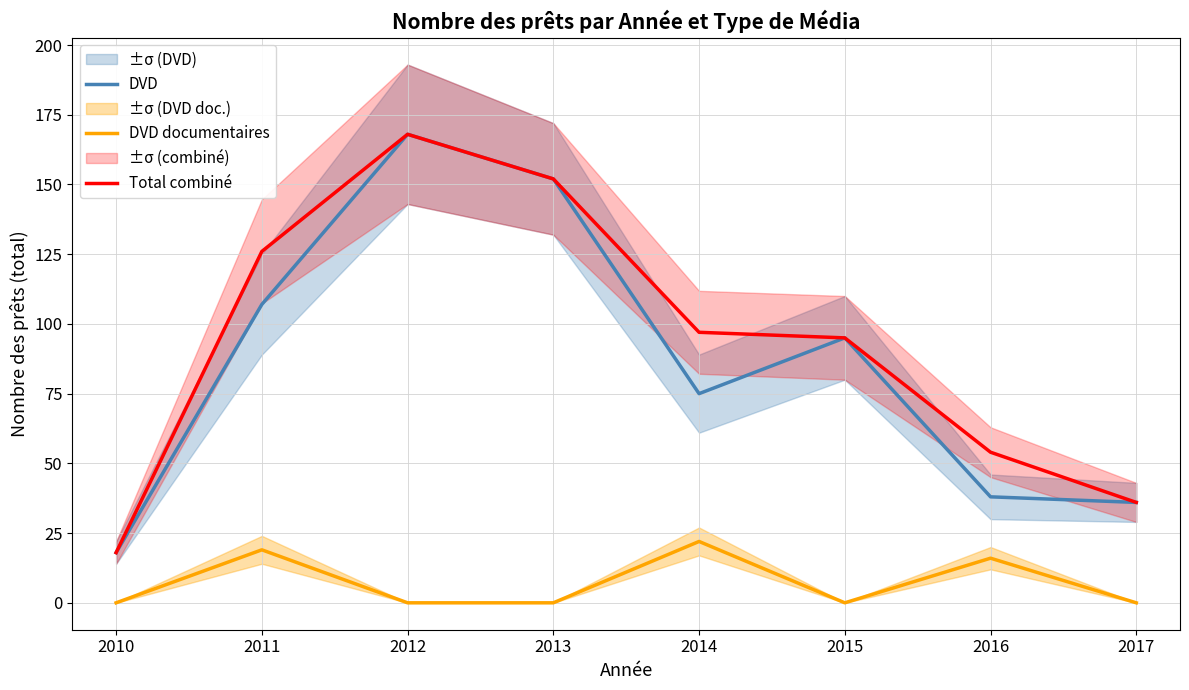

What are all the series names shown in the legend?

DVD, DVD documentaires, Total combiné